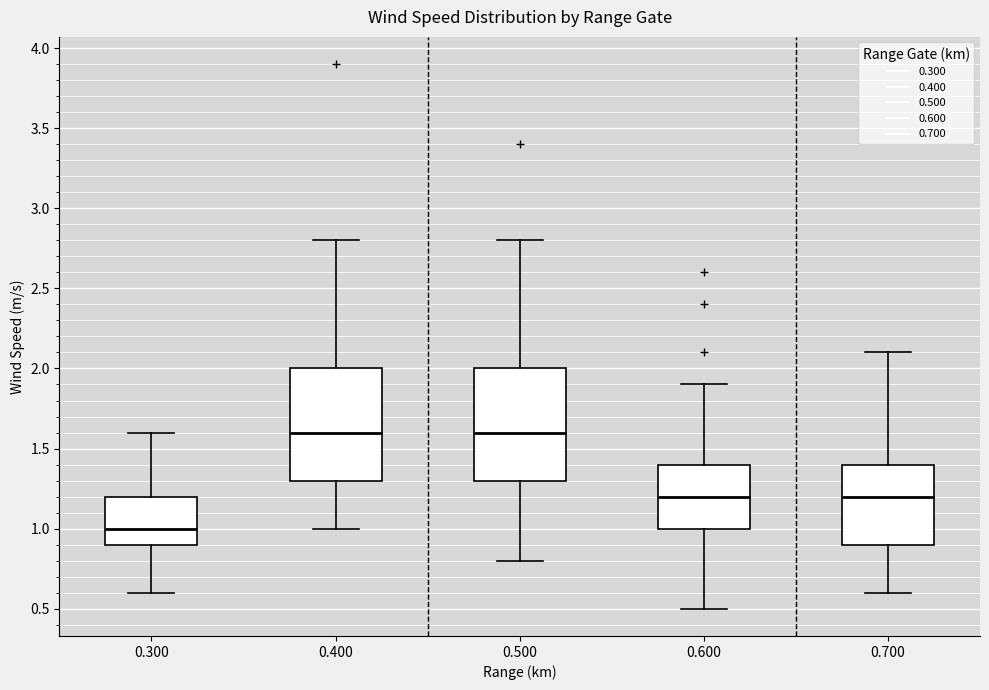

Reading left to right, read every box against the y-axis: the position of its median line, the range the box covers, and the ends of its whiskers. The values are not printed on the chart, so give them approximately, as read against the axis.

0.300: median 1.0, box 0.9 to 1.2, whiskers 0.6 to 1.6
0.400: median 1.6, box 1.3 to 2.0, whiskers 1.0 to 2.8
0.500: median 1.6, box 1.3 to 2.0, whiskers 0.8 to 2.8
0.600: median 1.2, box 1.0 to 1.4, whiskers 0.5 to 1.9
0.700: median 1.2, box 0.9 to 1.4, whiskers 0.6 to 2.1